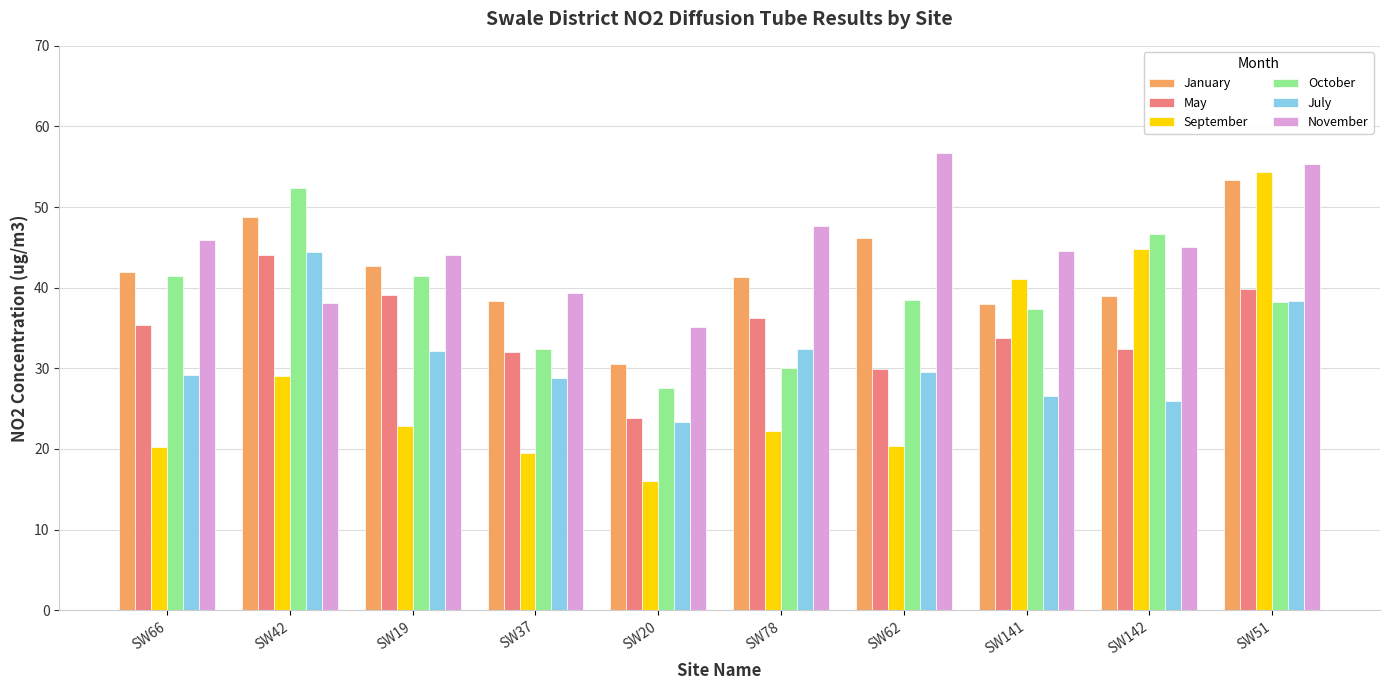

Read the September value at SW37.

19.5